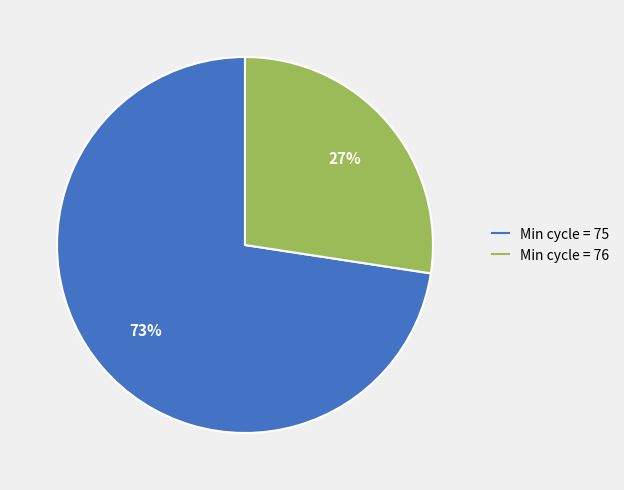

Does any single category account for the majority?

Yes